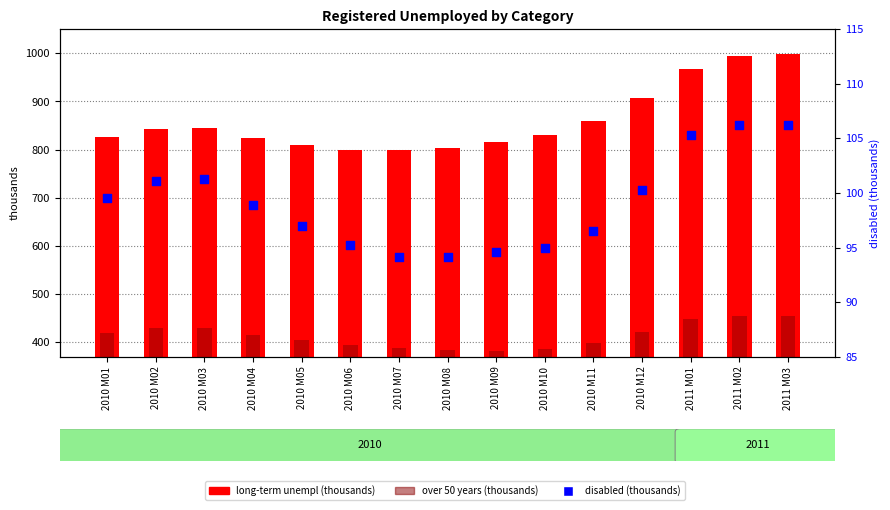

Which series has the largest total across all categories?

long-term unempl